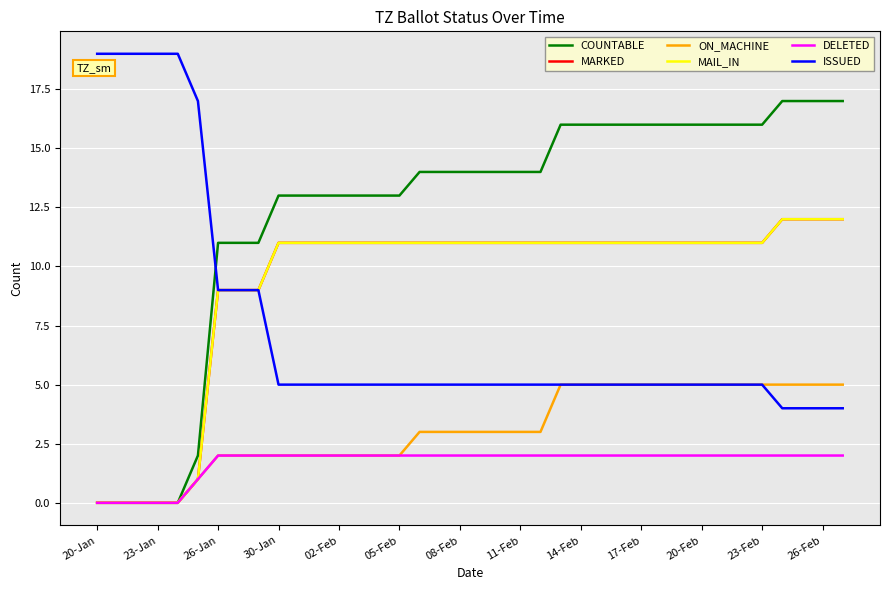

Does the chart have visible grid lines?

Yes